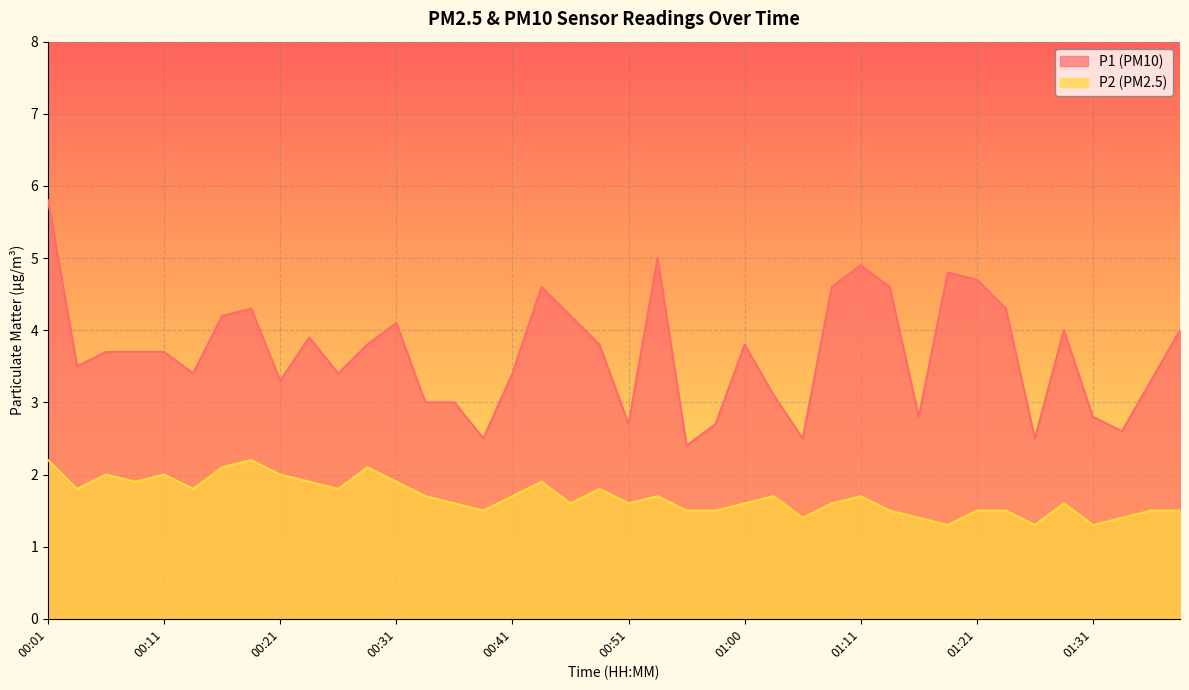

Where does the P1 series first go above 3?

00:01